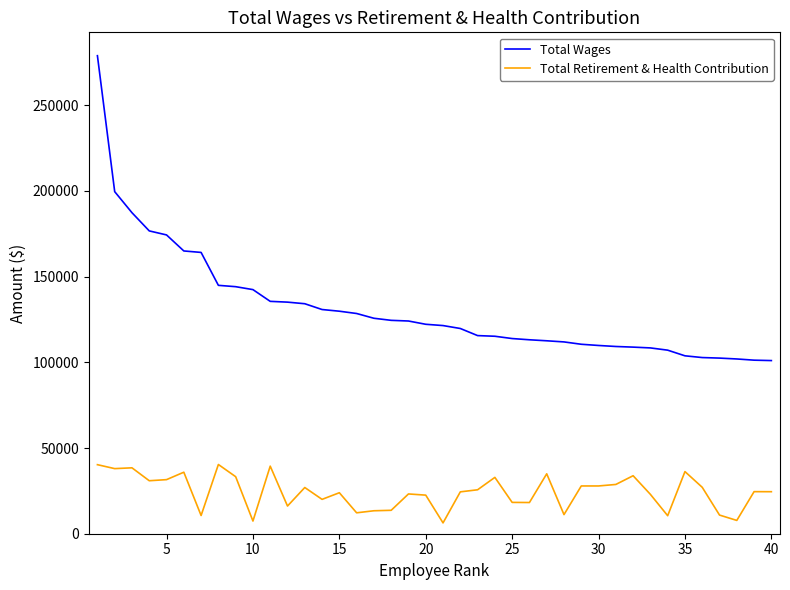

List the series in order of their overall mean, lowest first.

Total Retirement & Health Contribution, Total Wages